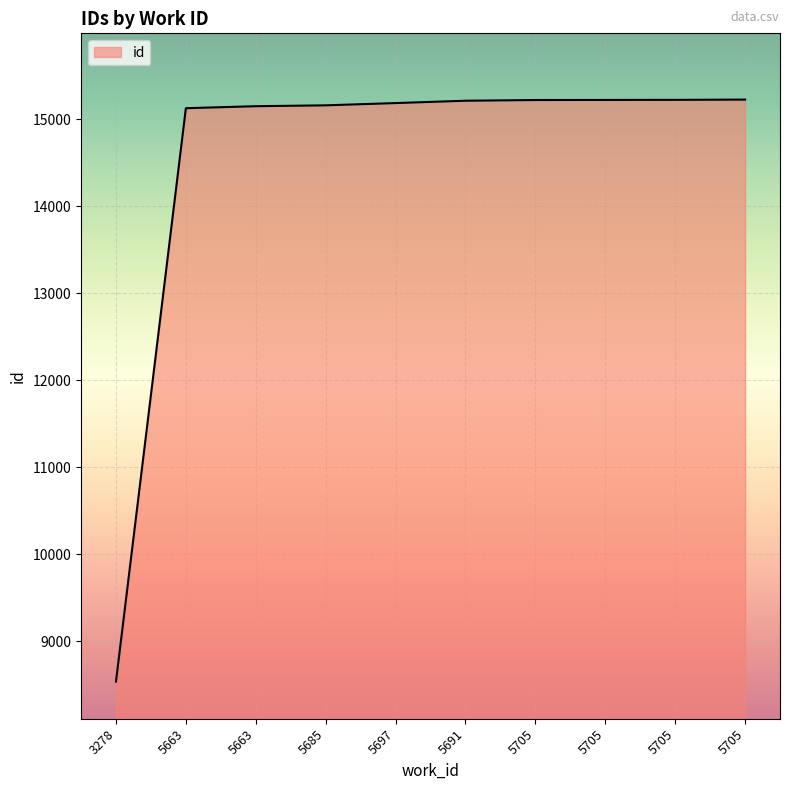

What is the difference between the second highest and second lowest values?

96